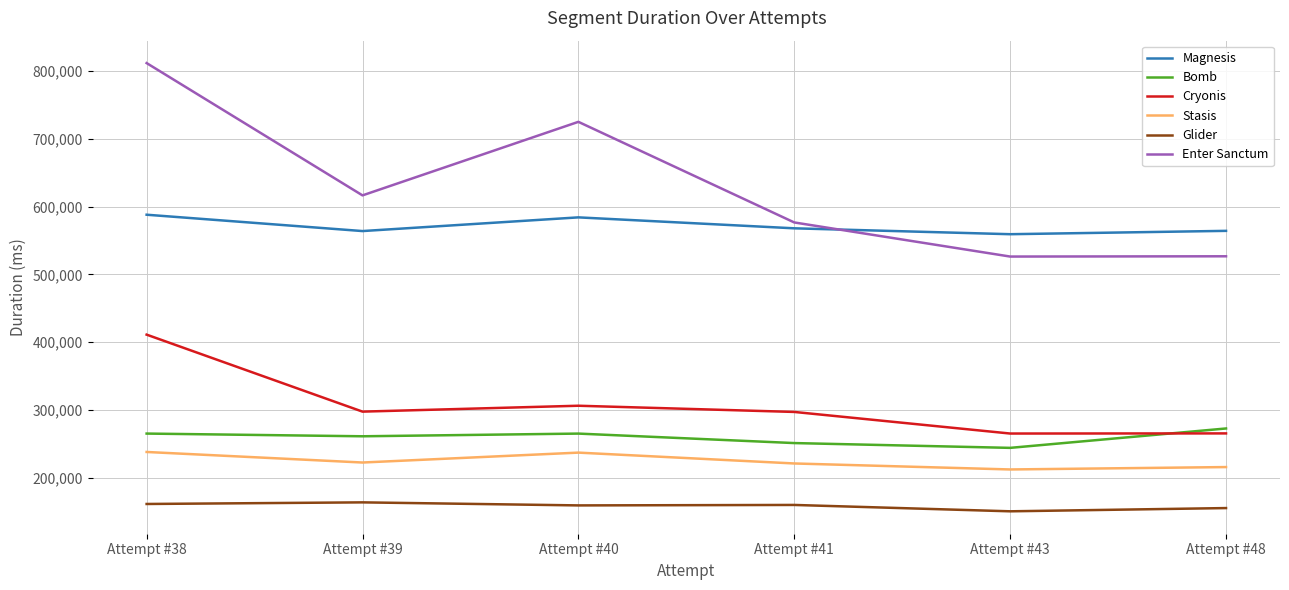

At Attempt #40, list the series in order from largest to smallest.

Enter Sanctum, Magnesis, Cryonis, Bomb, Stasis, Glider